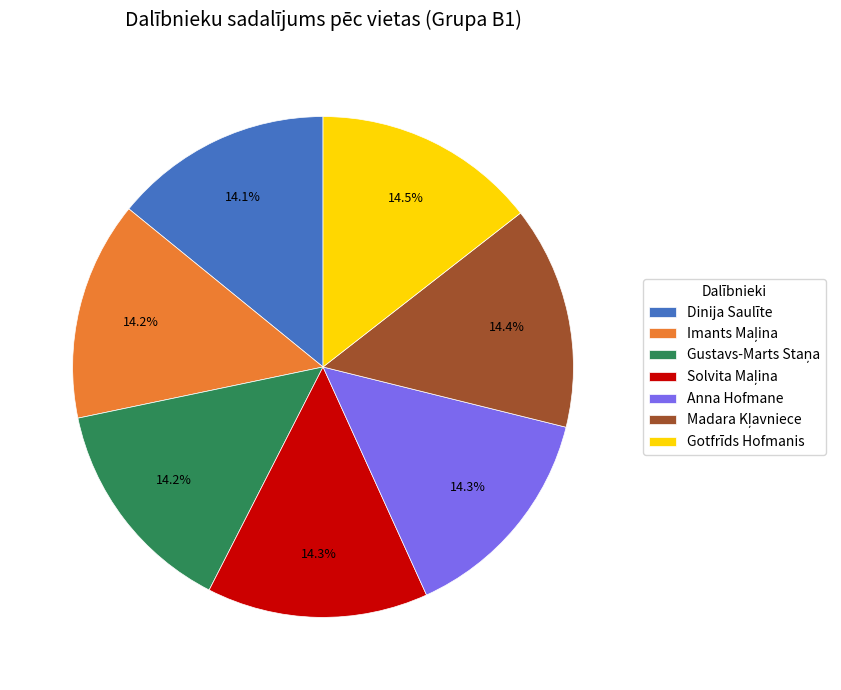

How much of the chart is everything except Dinija Saulīte?

85.9%